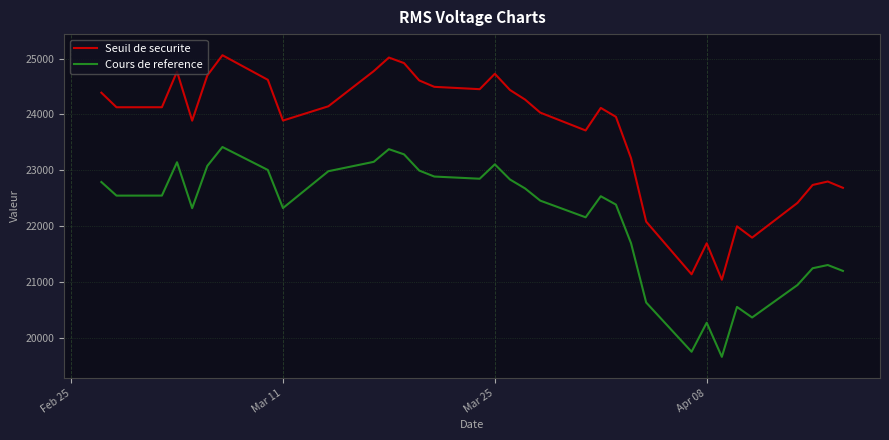

List the series in order of their overall mean, lowest first.

Cours de reference, Seuil de securite